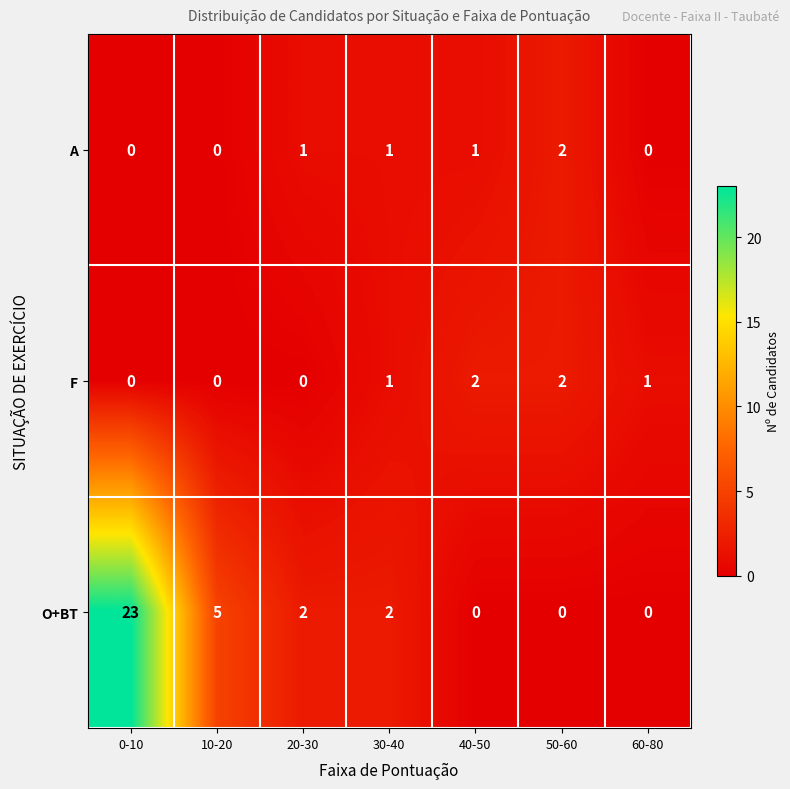

What is the sum of the O+BT values at 10-20 and 30-40?

7